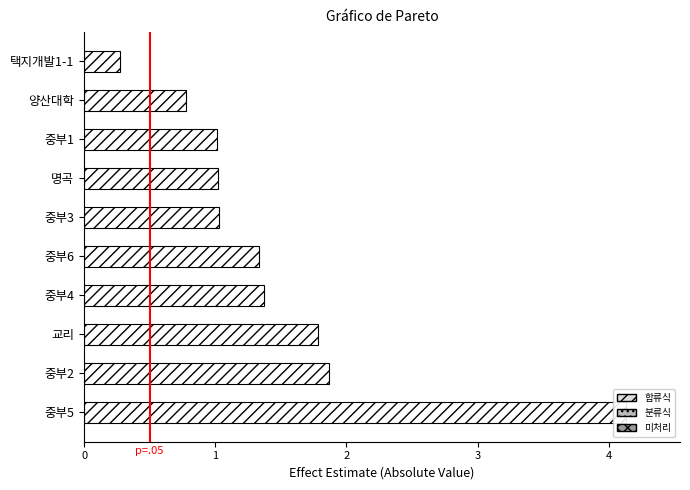

True or false: the data shows 6.1 at 중부5.

False